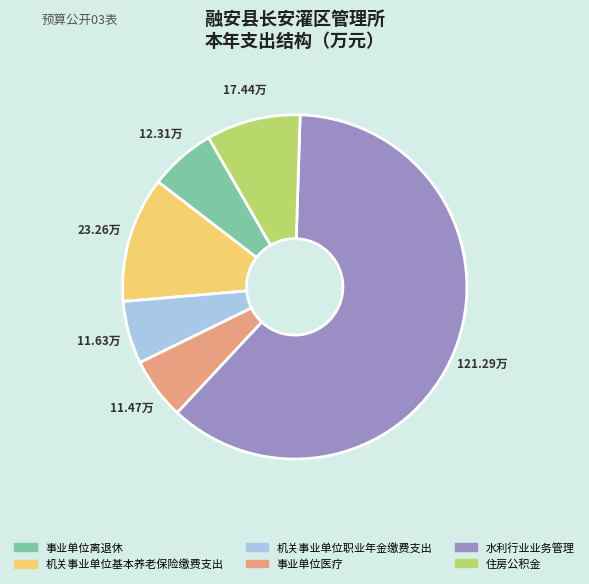

Which category has the biggest portion of the pie?

水利行业业务管理